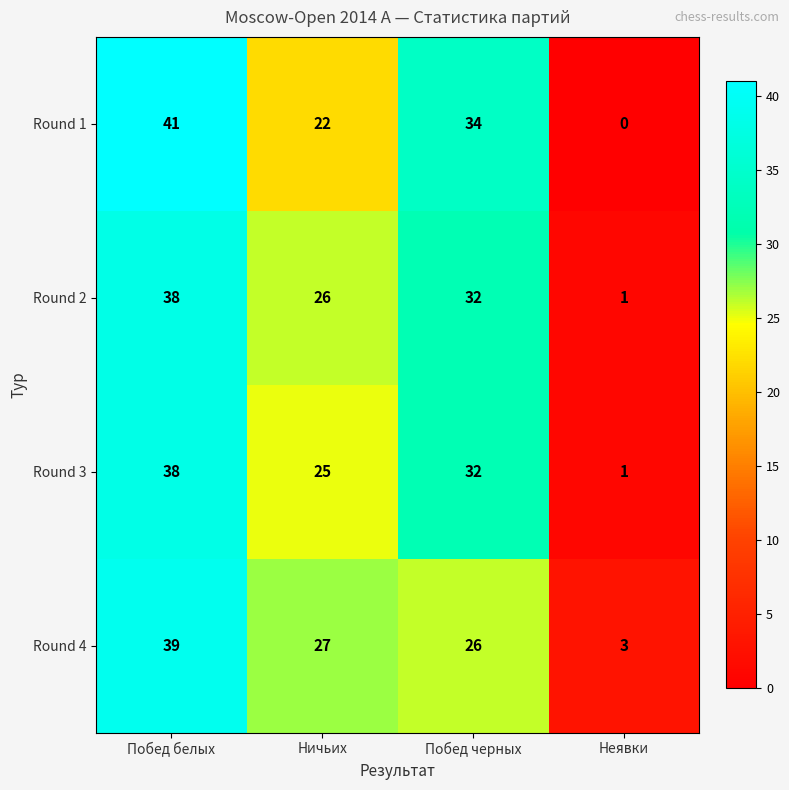

The Round 2 series shows 44 at Ничьих. True or false?

False